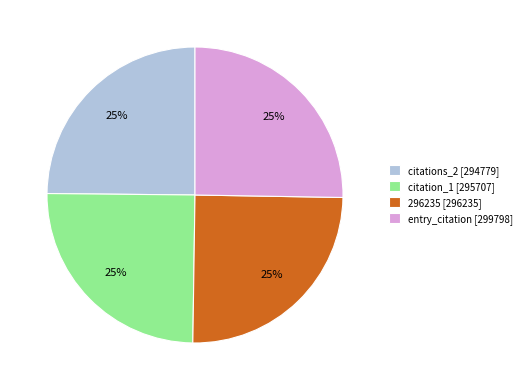

Does 296235 account for over 50% of the chart?

No